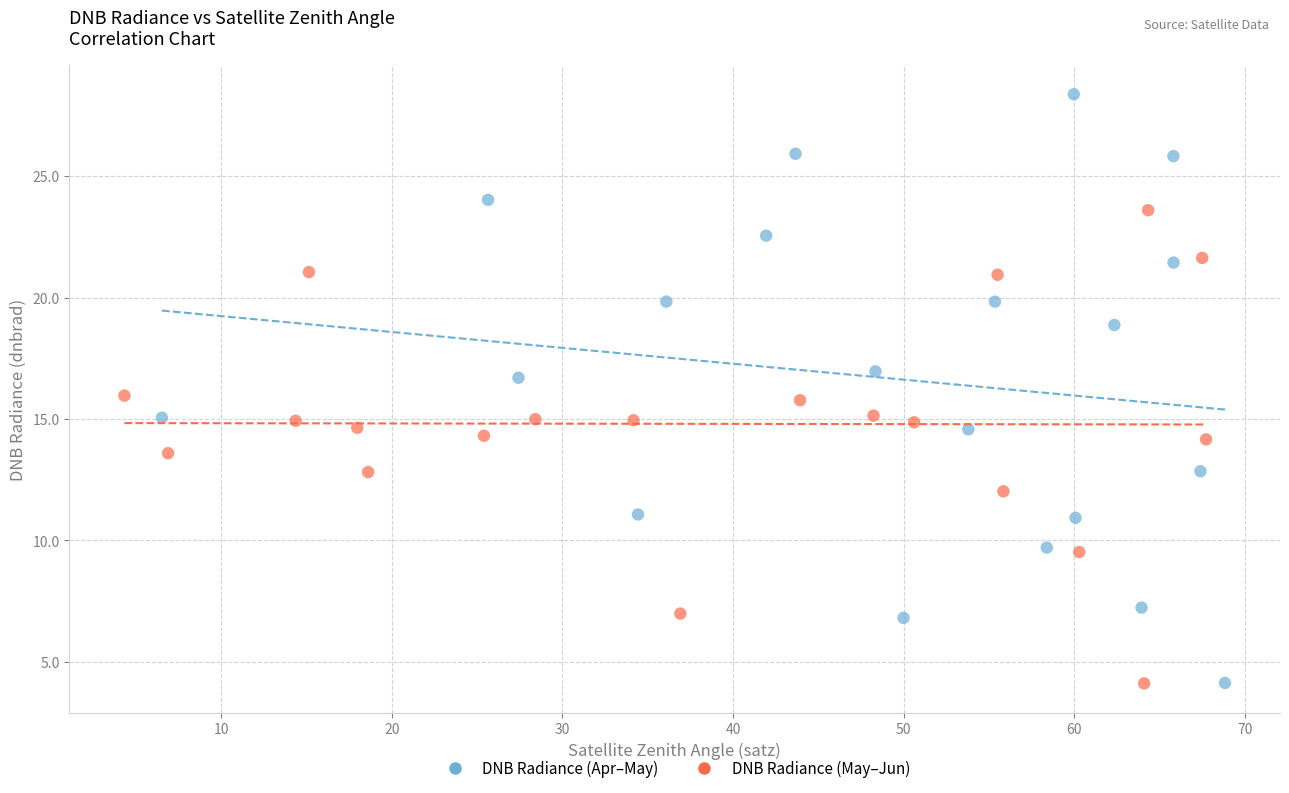

Which series has the widest spread of Y values?

DNB Radiance (Apr–May)